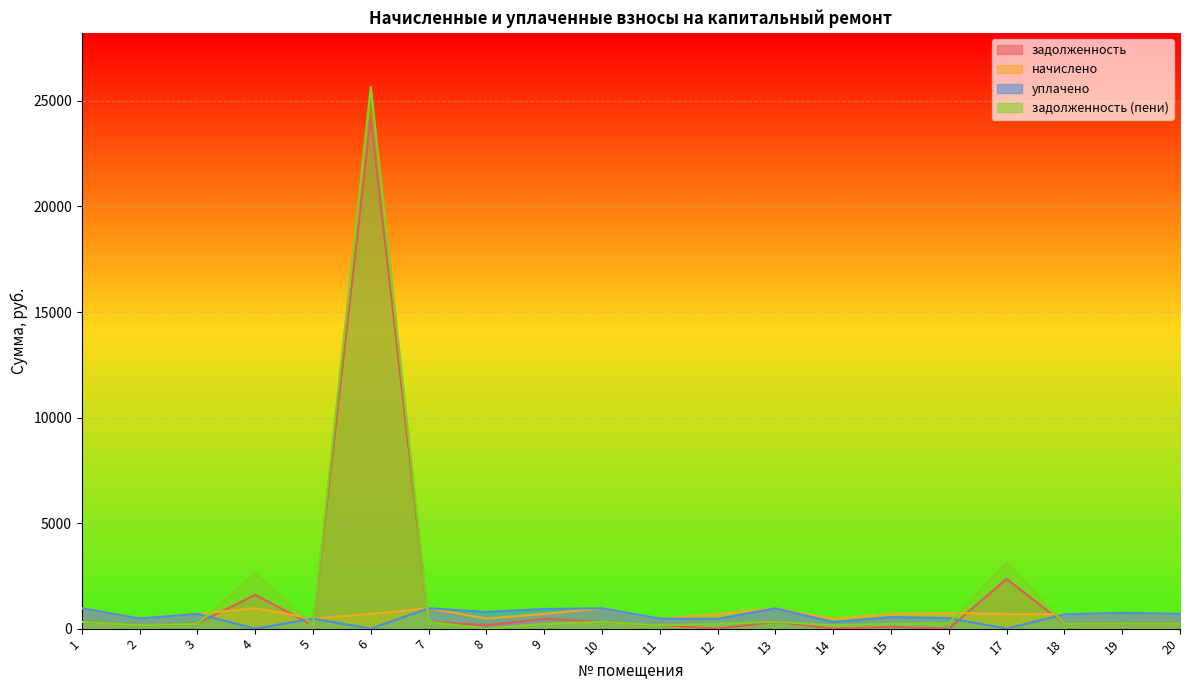

How many data points in задолженность are above 241?

10